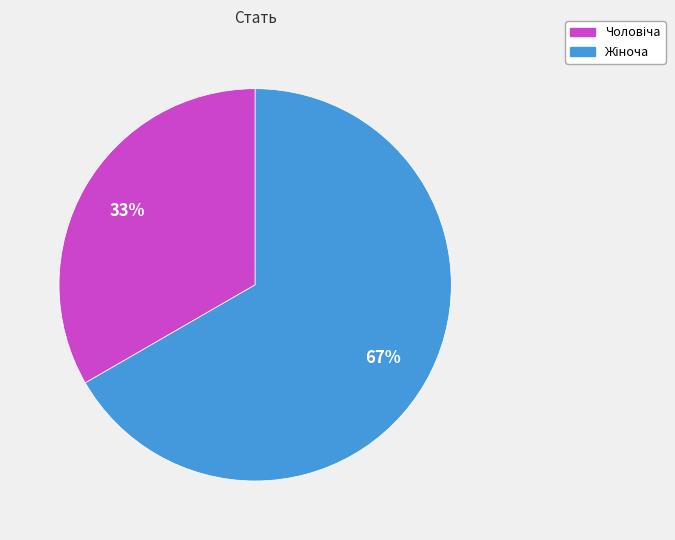

To the nearest percent, what is the average slice percentage?

50%